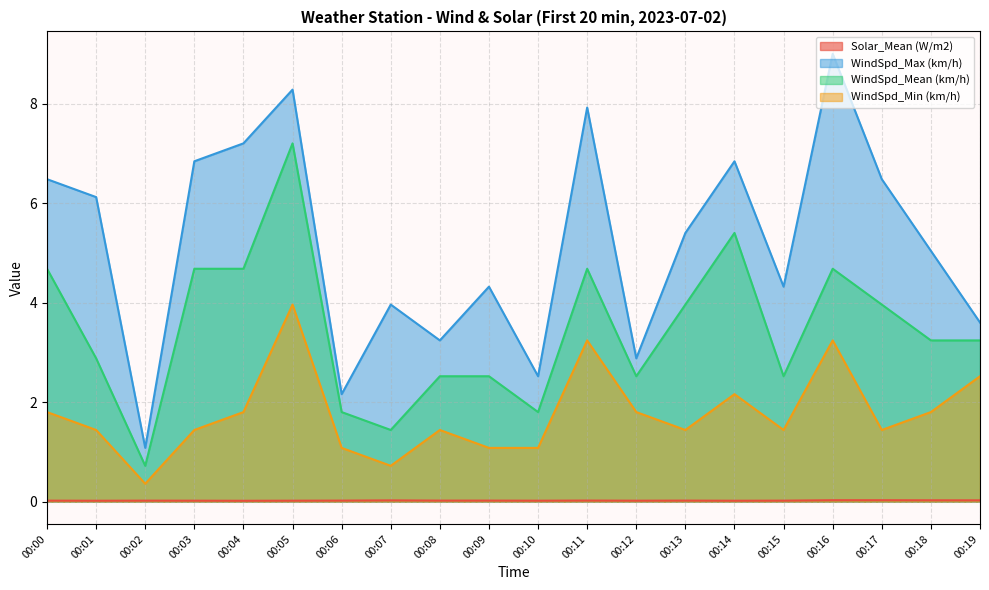

The value of WindSpd_Min (km/h) at 00:18 is 1.8. True or false?

True